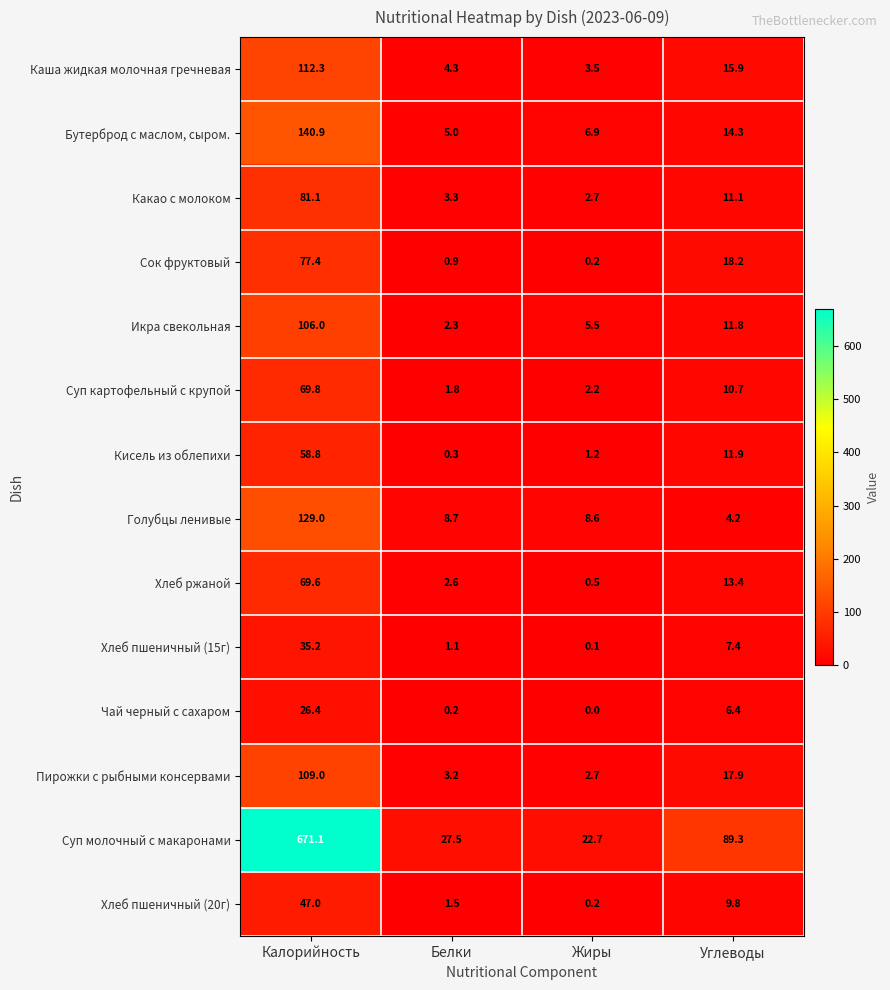

How many data points does each series have?

4